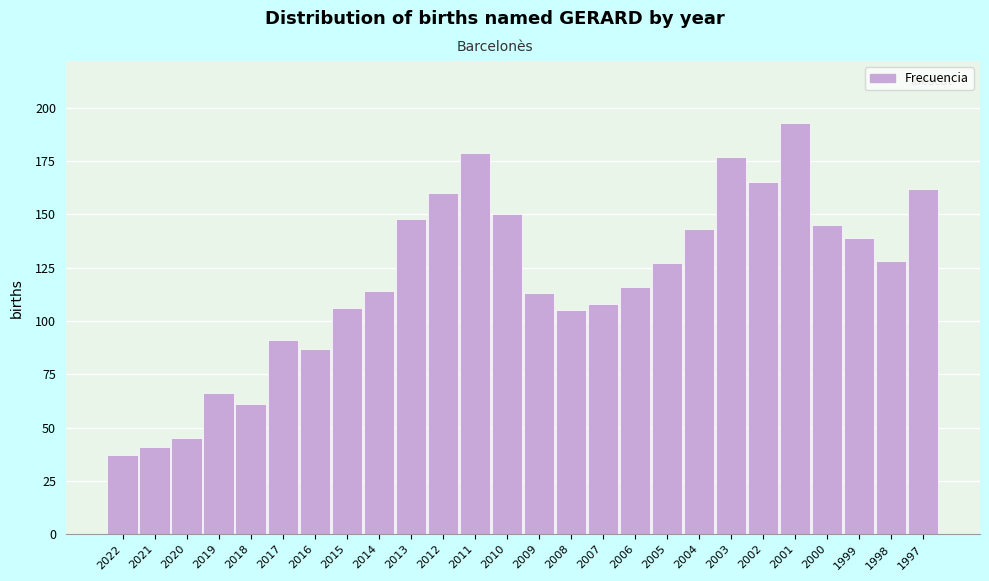

Reading left to right, what are all the values shown in this chart?

2022=37	2021=41	2020=45	2019=66	2018=61	2017=91	2016=87	2015=106	2014=114	2013=148	2012=160	2011=179	2010=150	2009=113	2008=105	2007=108	2006=116	2005=127	2004=143	2003=177	2002=165	2001=193	2000=145	1999=139	1998=128	1997=162